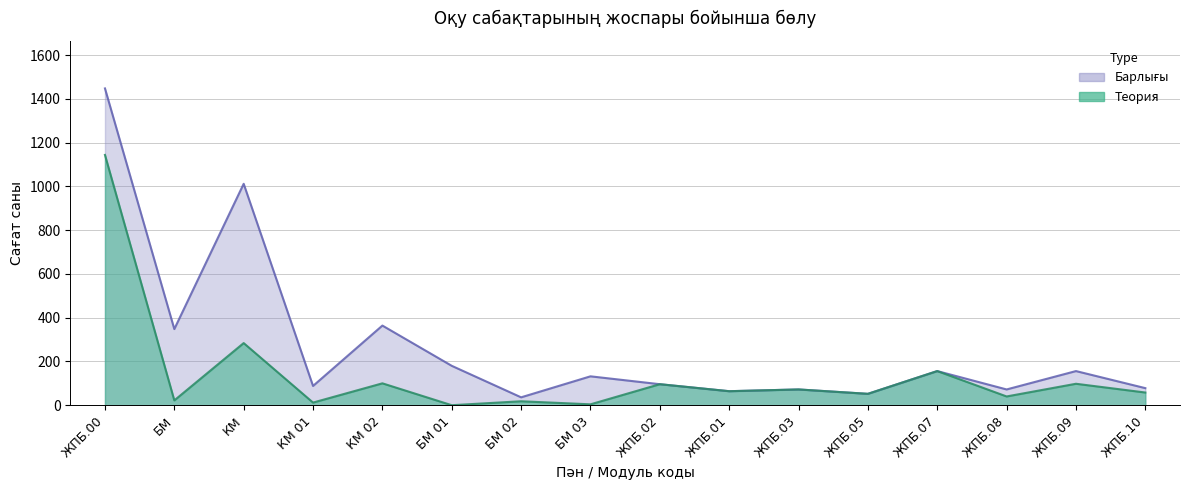

What is the maximum value for Теория?

1144